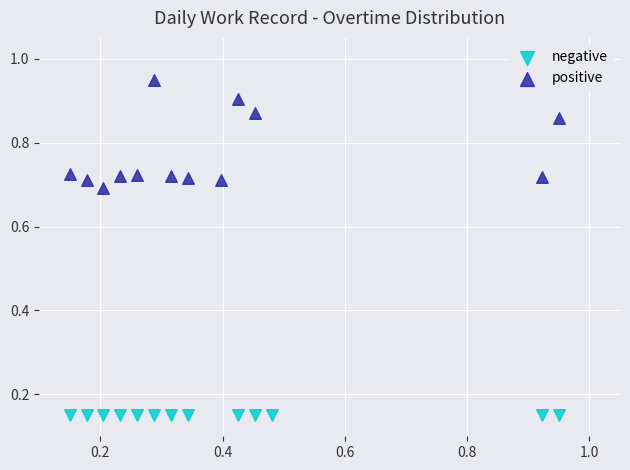

Which series reaches the minimum Y coordinate?

negative